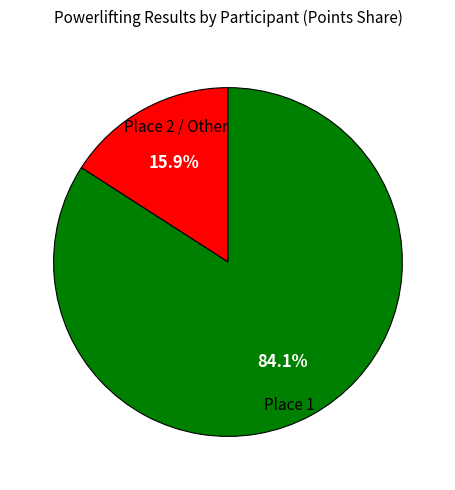

Does any single category account for the majority?

Yes